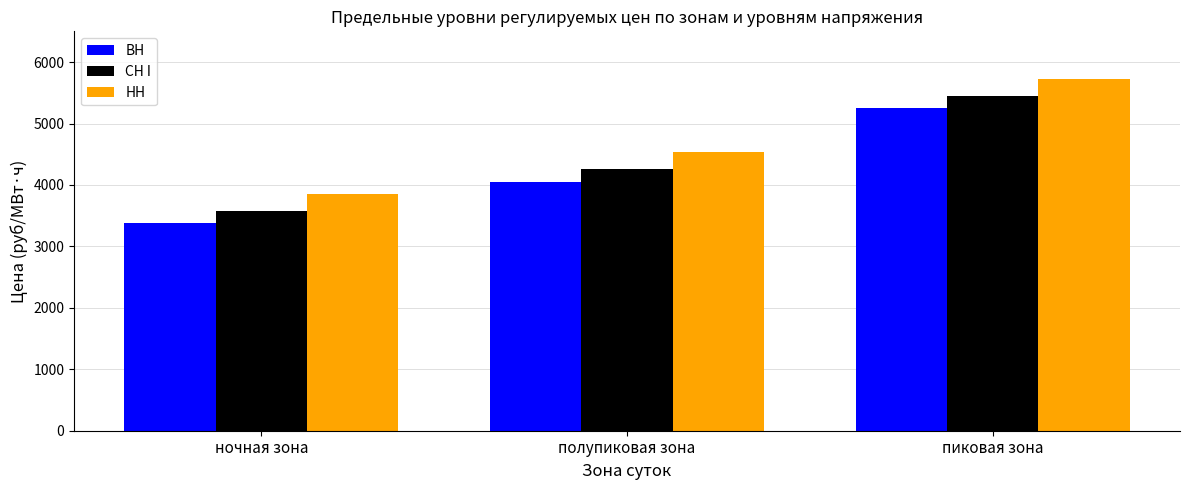

Reading right to left, transcribe all the data shown in this chart.

ВН: 5249.7	4055.7	3376.1
СН I: 5445.7	4251.6	3572.1
НН: 5722.3	4528.2	3848.7